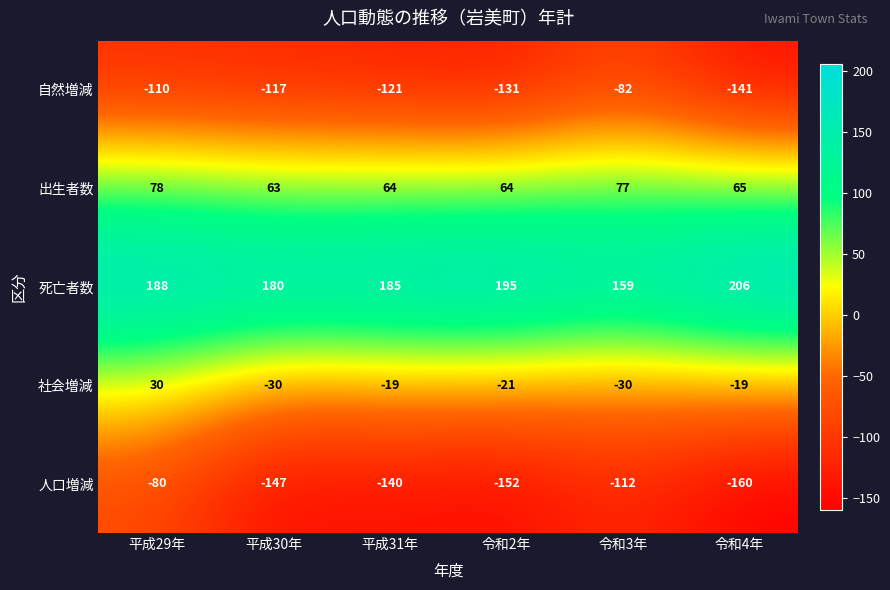

What is the sum of all 出生者数 values?

411